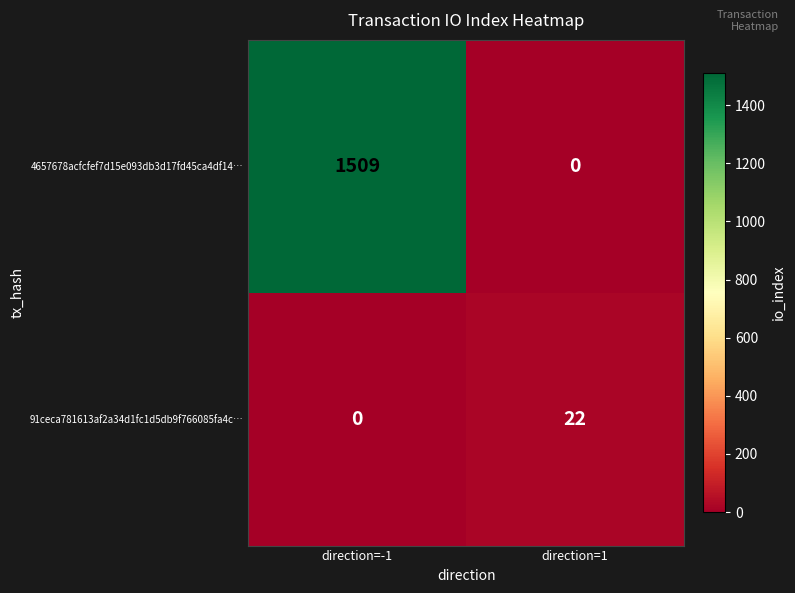

Which series has the largest range (max minus min)?

4657678acfcfef7d15e093db3d17fd45ca4df14…